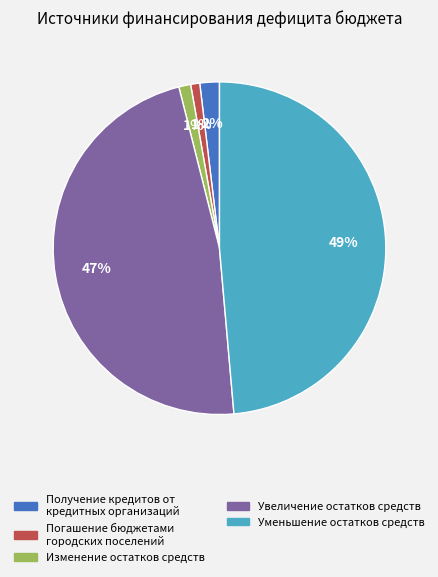

To the nearest percent, what portion does Увеличение остатков средств represent?

47%